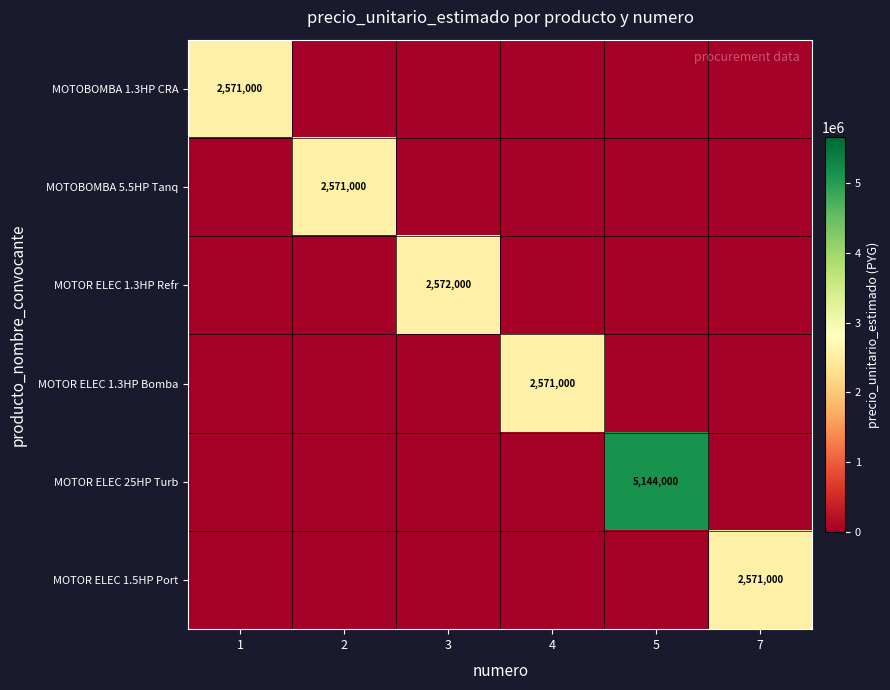

True or false: MOTOBOMBA 5.5HP Tanq has a value of 1224447 at 2.

False